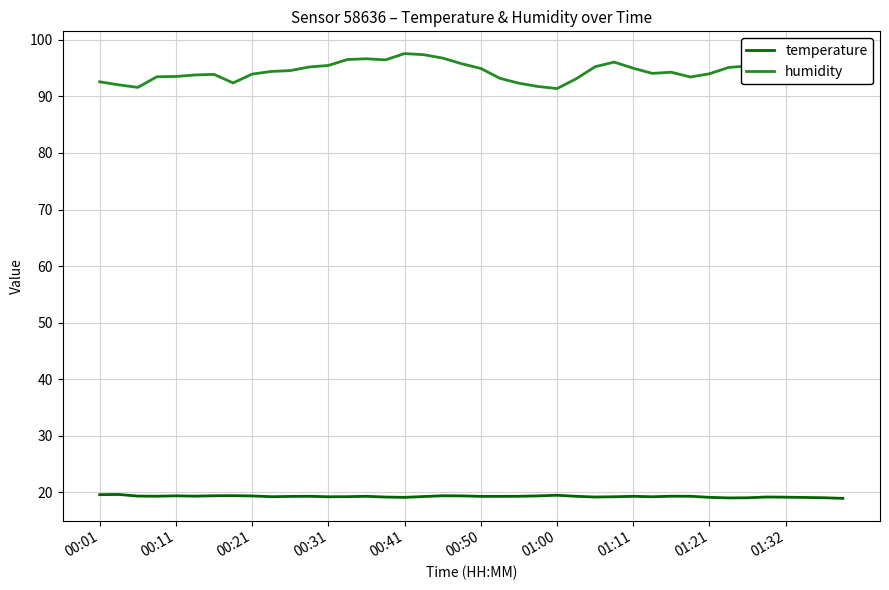

True or false: humidity and temperature intersect in this chart.

False